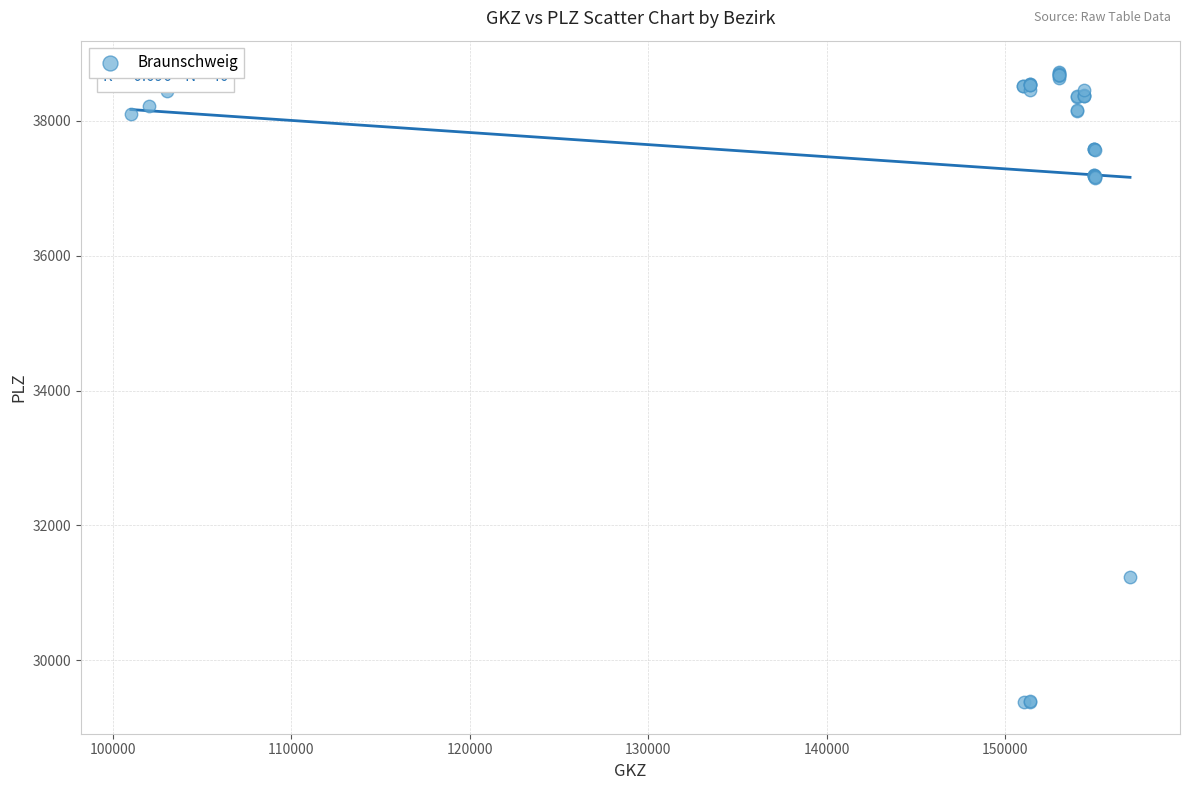

What Y value in the scatter plot is closest to 34050?

31234